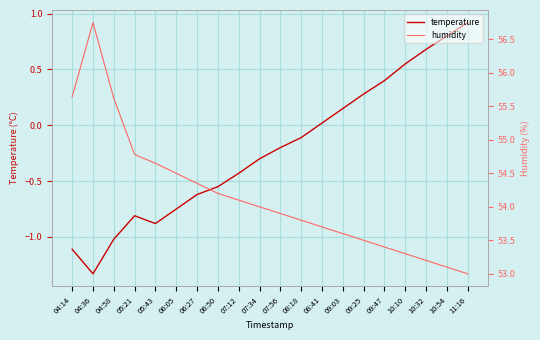

Reading left to right, extract all data points from this chart.

temperature: 04:14=-1.1	04:36=-1.3	04:58=-1.0	05:21=-0.8	05:43=-0.9	06:05=-0.8	06:27=-0.6	06:50=-0.6	07:12=-0.4	07:34=-0.3	07:56=-0.2	08:18=-0.1	08:41=0.0	09:03=0.1	09:25=0.3	09:47=0.4	10:10=0.6	10:32=0.7	10:54=0.8	11:16=0.9
humidity: 04:14=55.6	04:36=56.8	04:58=55.6	05:21=54.8	05:43=54.6	06:05=54.5	06:27=54.4	06:50=54.2	07:12=54.1	07:34=54.0	07:56=53.9	08:18=53.8	08:41=53.7	09:03=53.6	09:25=53.5	09:47=53.4	10:10=53.3	10:32=53.2	10:54=53.1	11:16=53.0